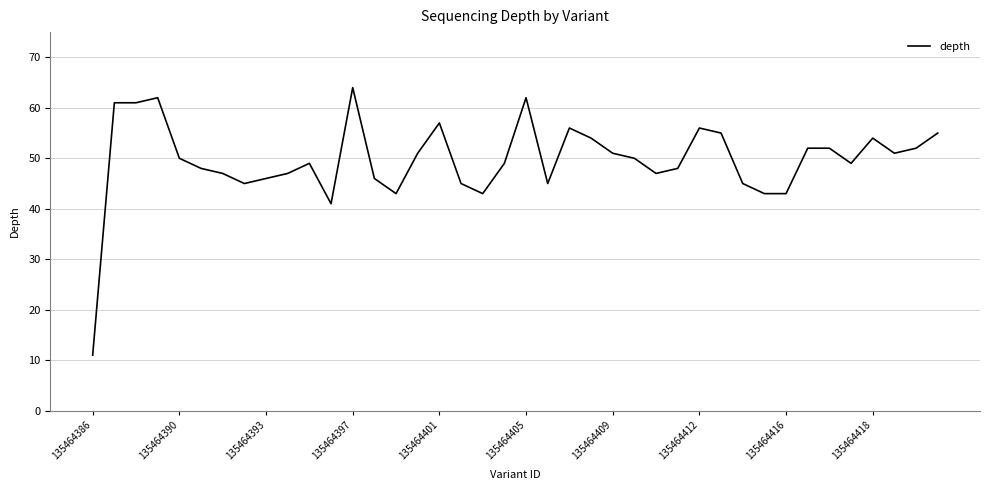

What is the greatest value displayed?

64